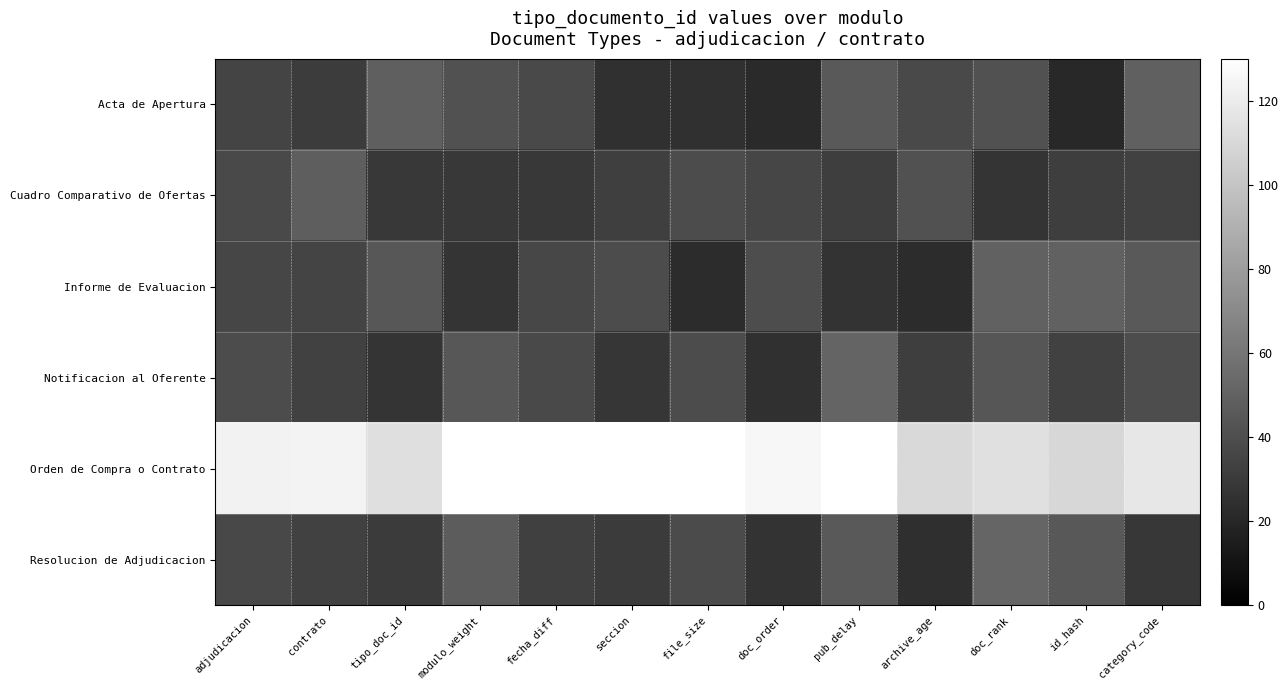

What is the difference between the highest and lowest values at fecha_diff?

101.5